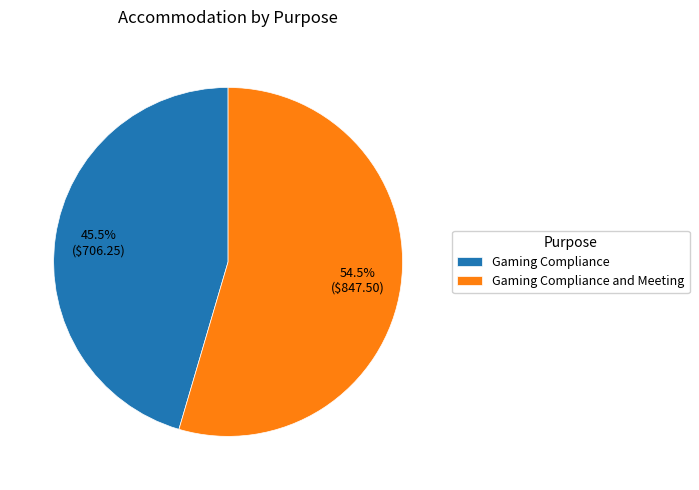

Which slice is the smallest?

Gaming Compliance